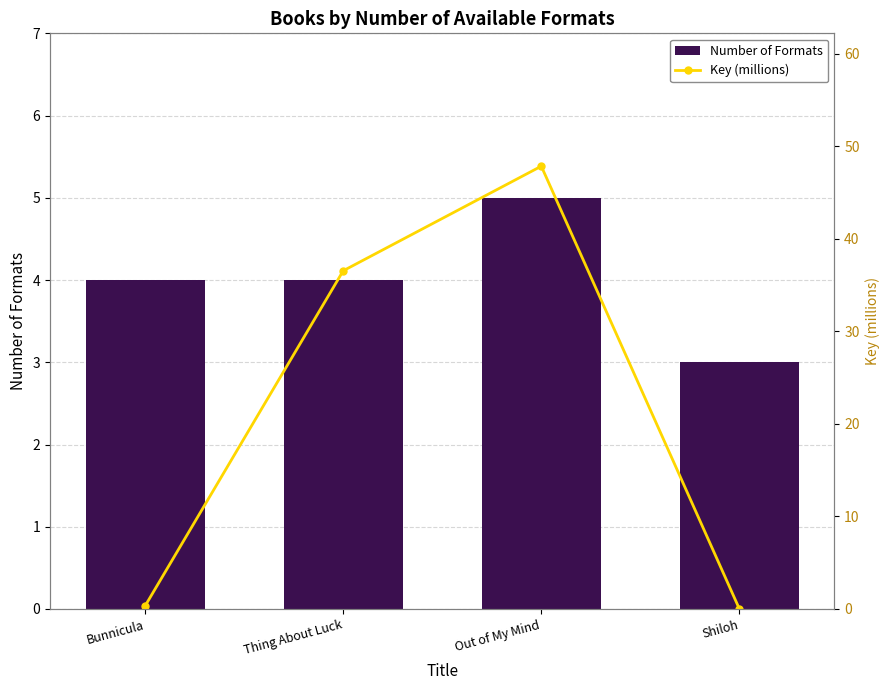

At which label is Number of Formats closest to 4?

Bunnicula